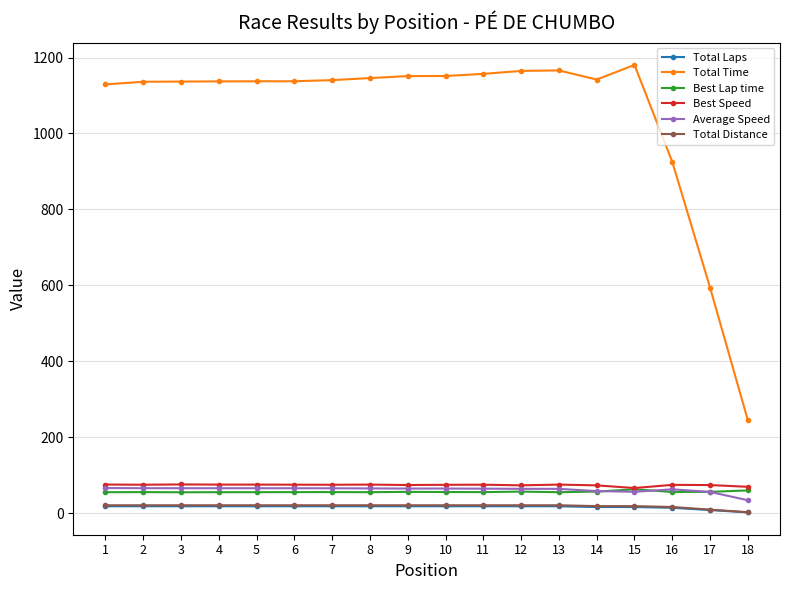

What is the value of the Total Time point at the 4th from the left?

1137.2